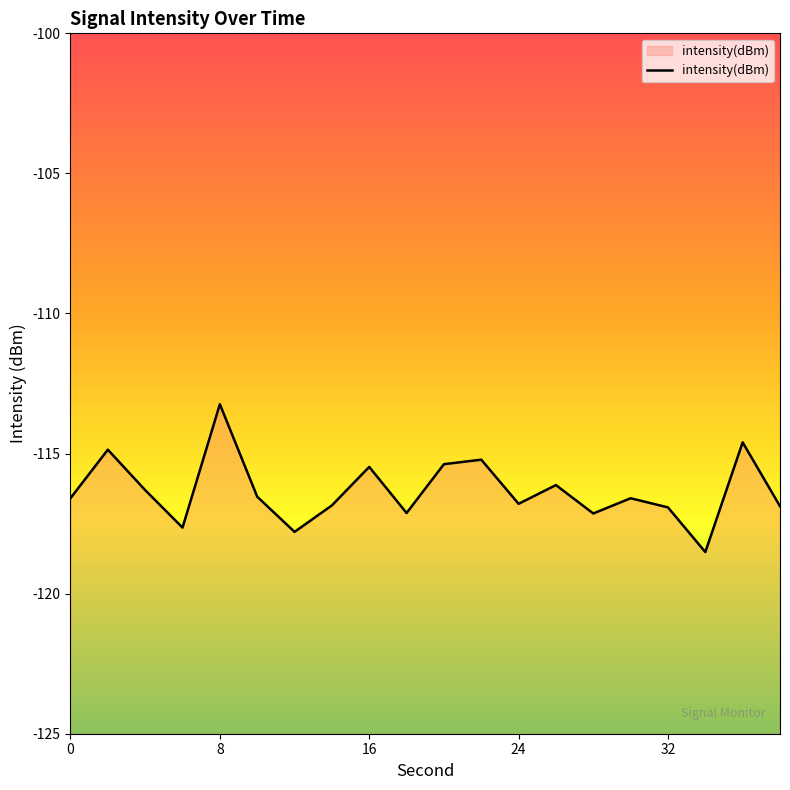

What is the greatest value displayed?

-113.2